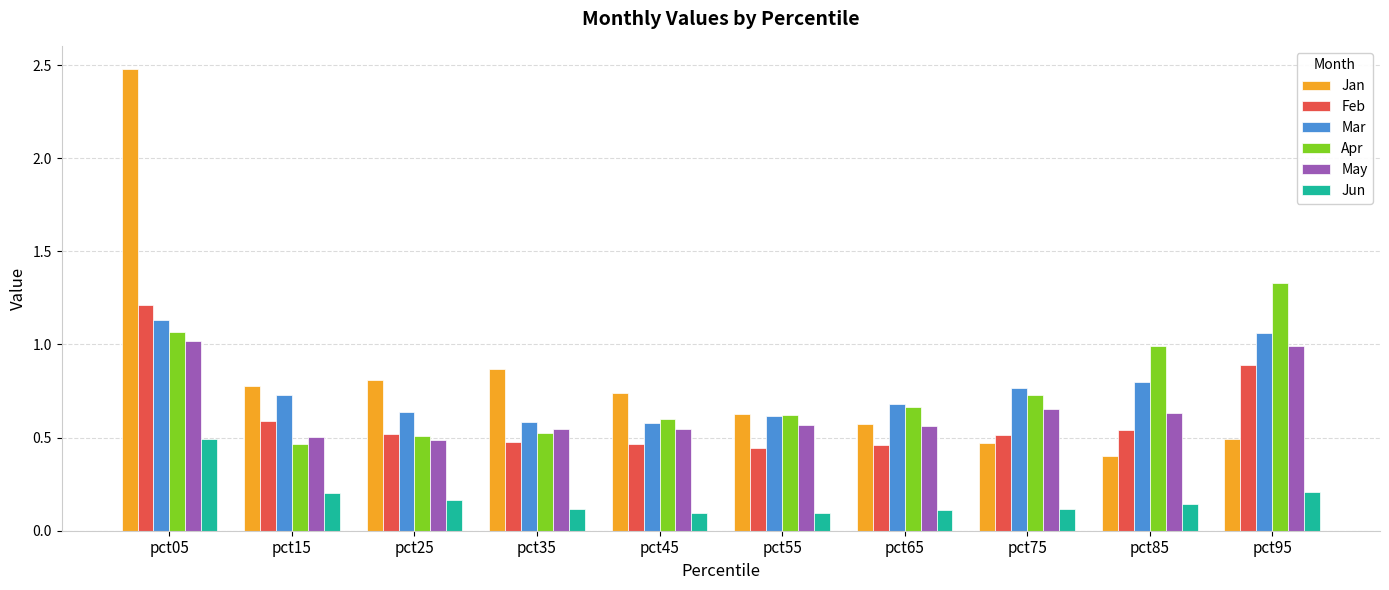

What is the sum of all May values?

6.5